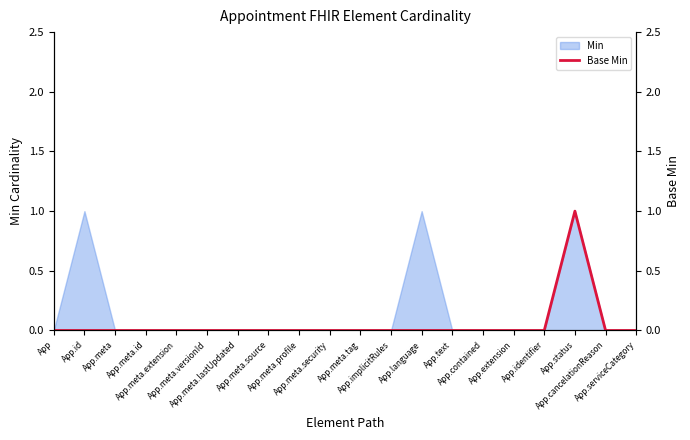

True or false: there are more than 0 points higher than both neighbors.

True